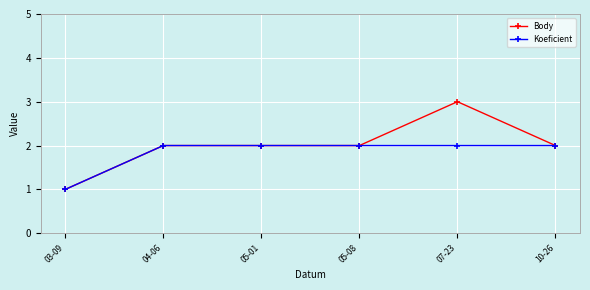

What is the total value across all series at 07-23?

5